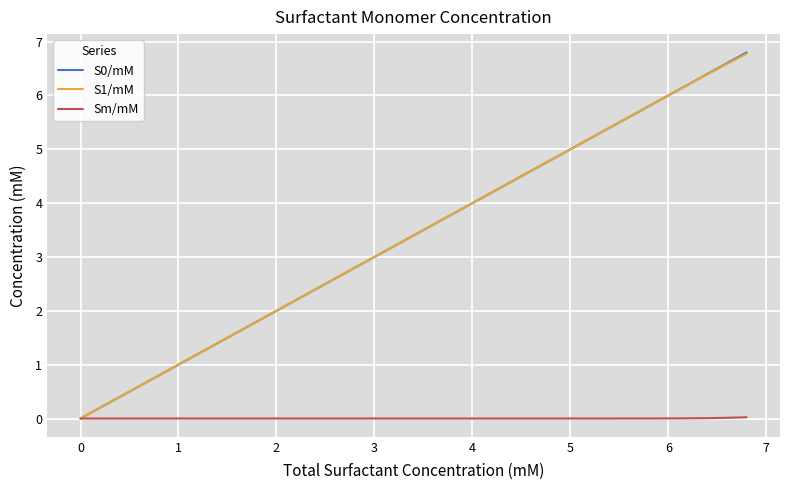

What is the greatest value displayed?

6.8